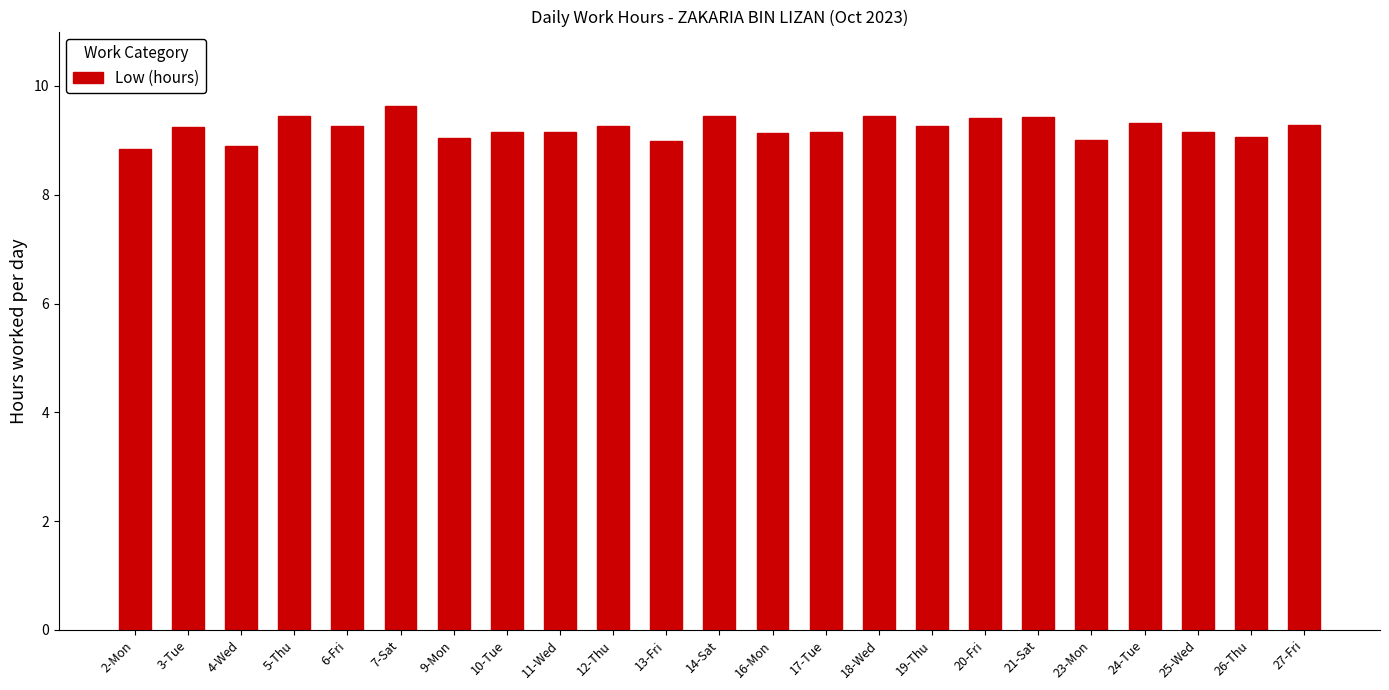

Are the bars horizontal?

No